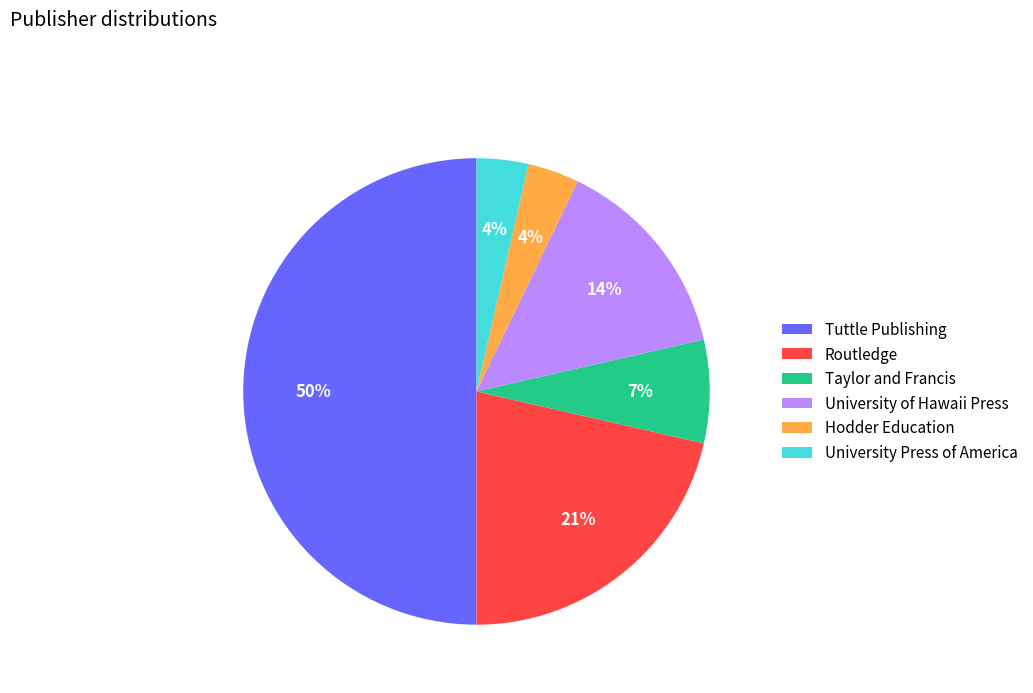

How many segments does this pie chart have?

6